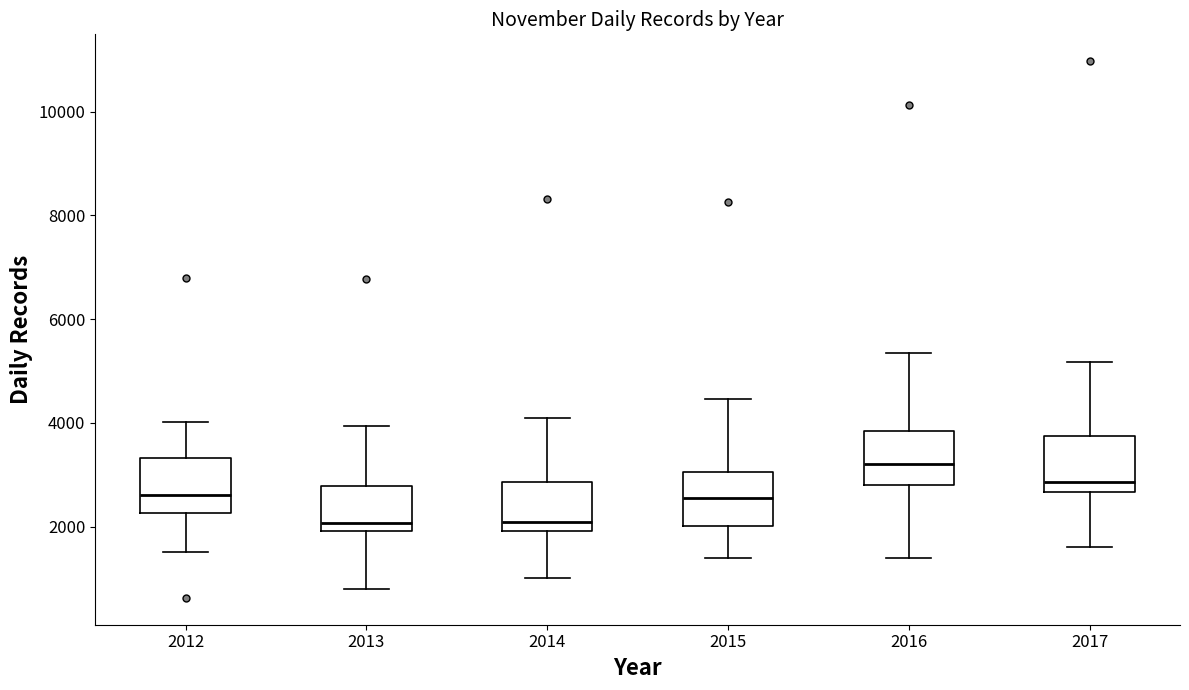

Where does the upper whisker of the box at x = 2014 end on the y-axis? The values are not printed on the chart, so give them approximately, as read against the axis.

4200